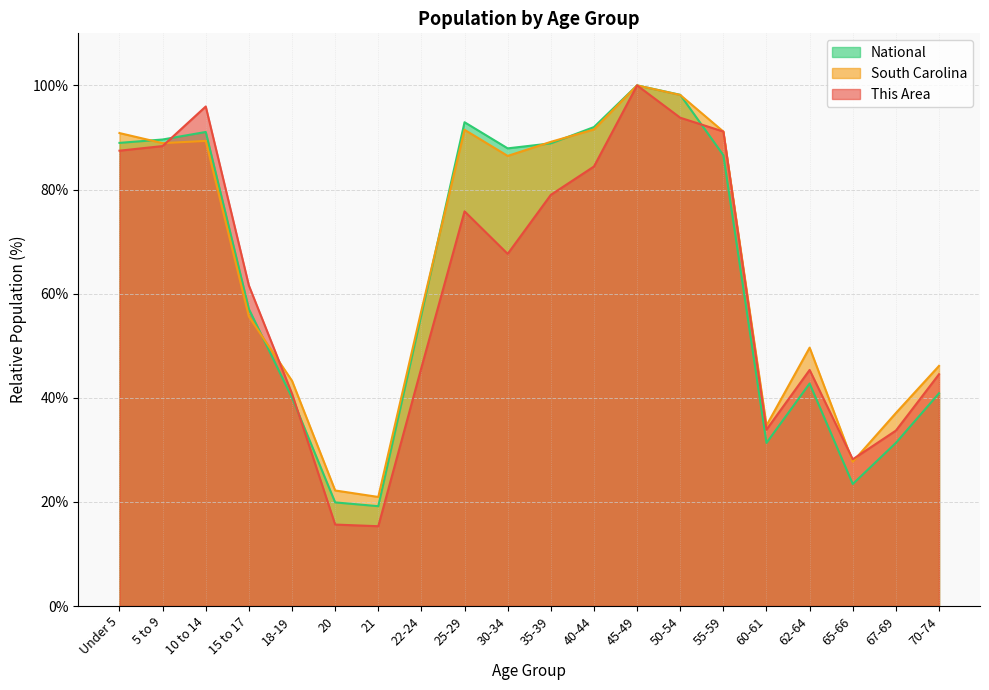

How many lines are shown in the chart?

3